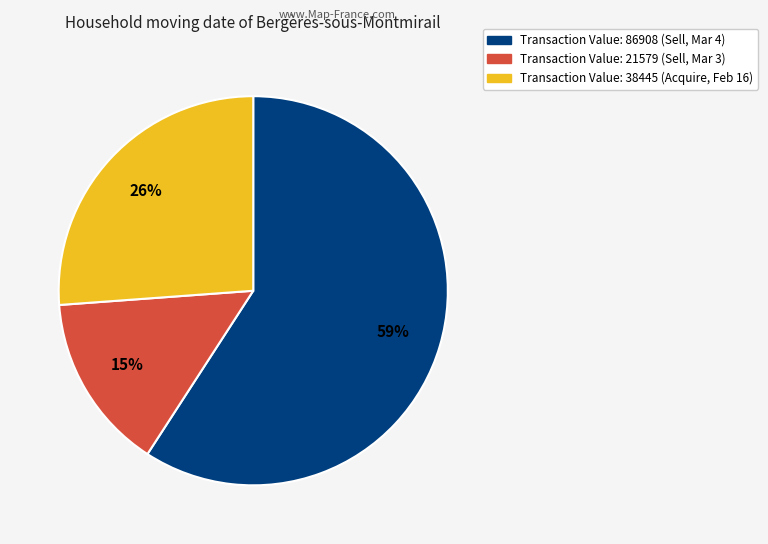

To the nearest percent, what is the average slice percentage?

33%